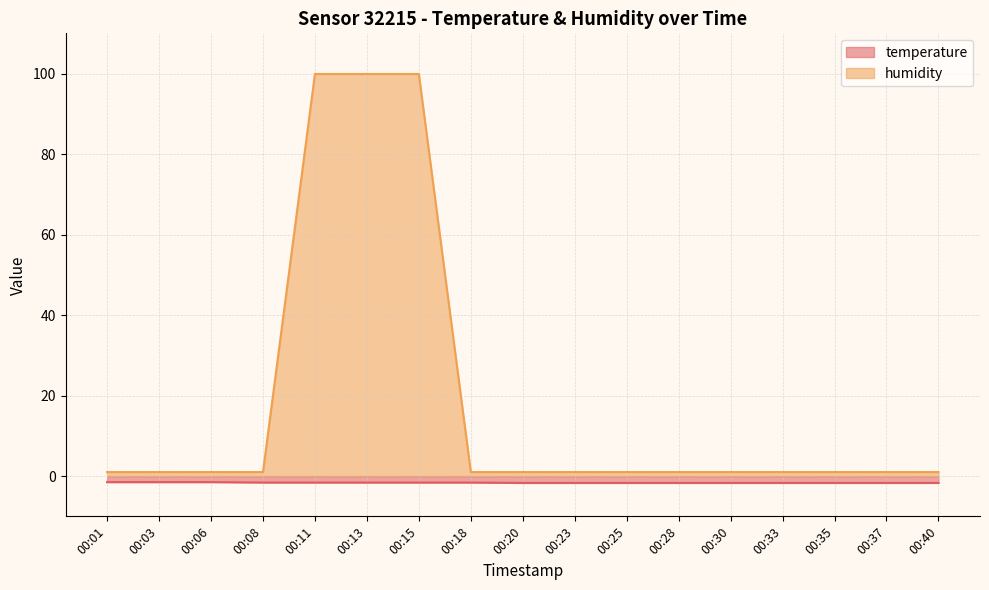

How many categories are shown in the chart?

17